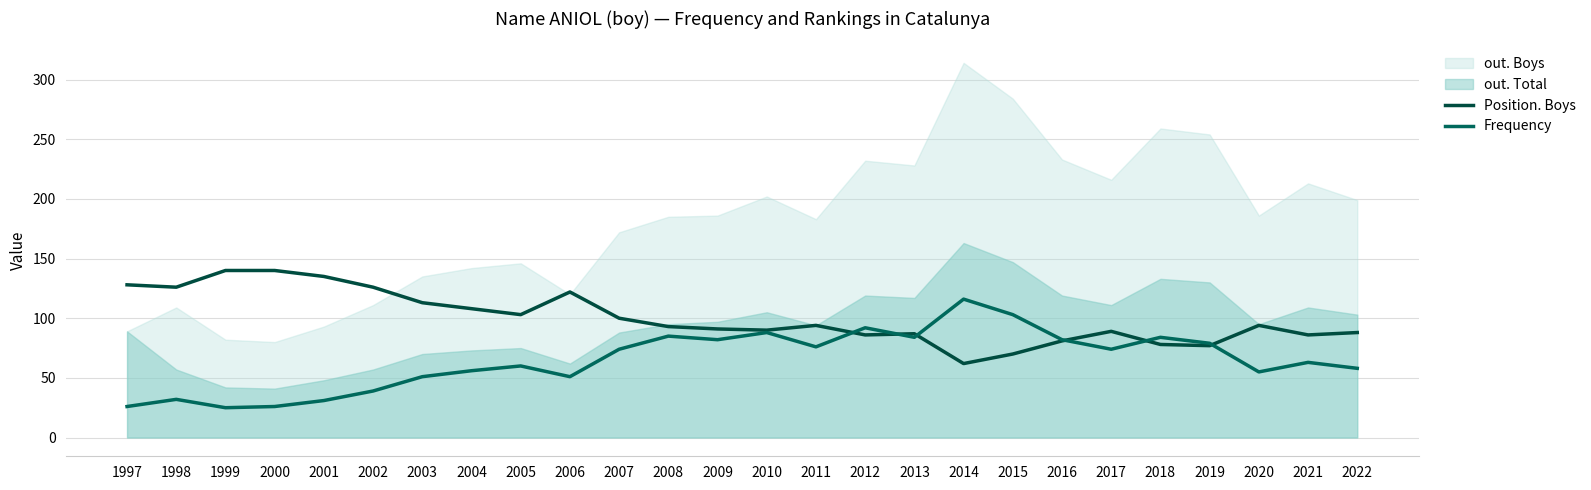

How many lines are shown in the chart?

2